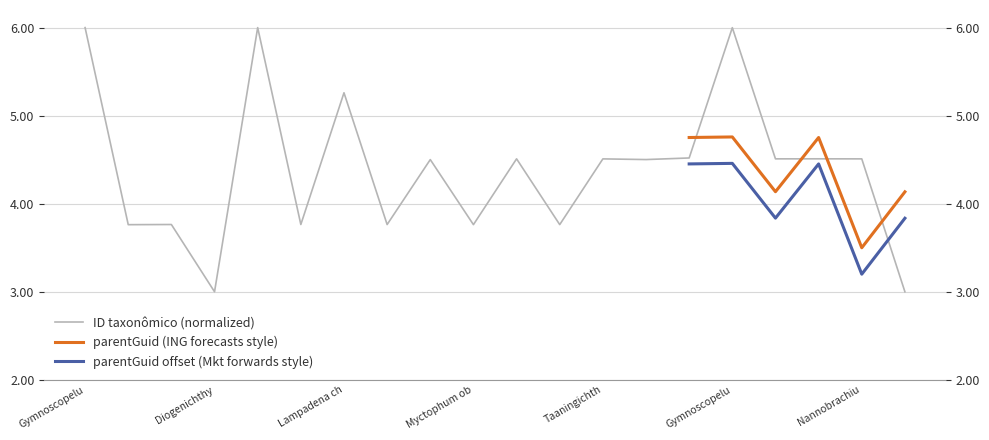

The chart shows a value of 3.8 at Lampanyctus pusillus. True or false?

True